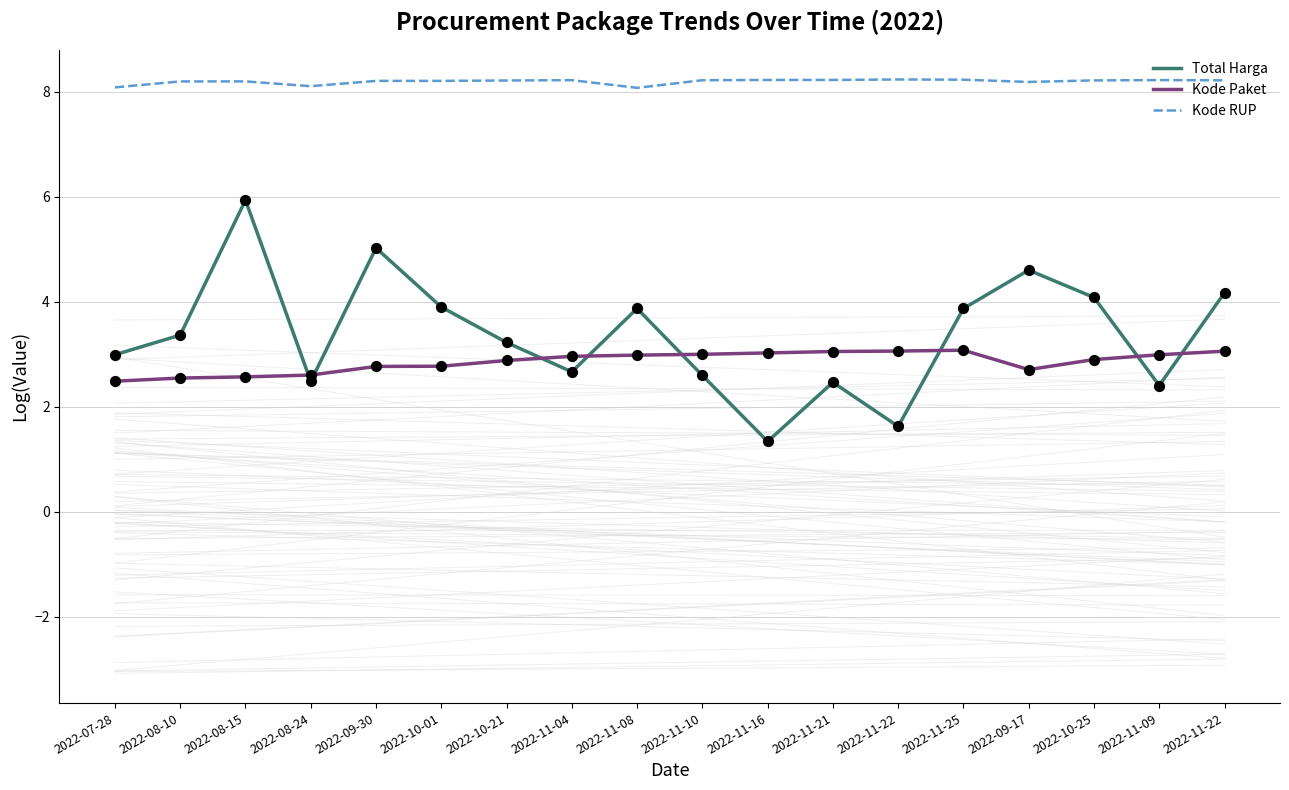

Which series reaches the maximum Y coordinate?

Kode RUP